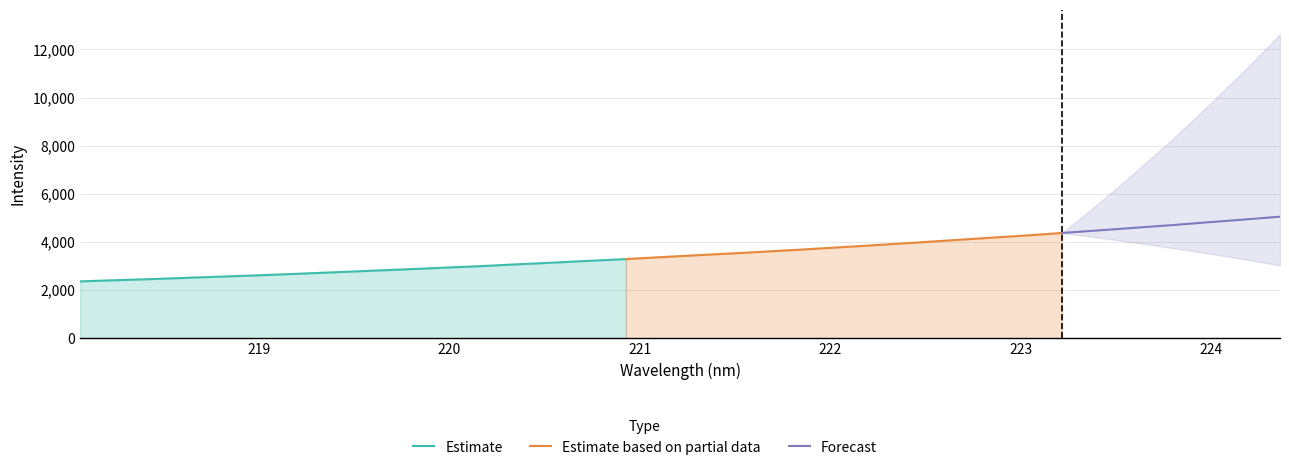

What is the spread (max minus min) of values at 27?

4151.4